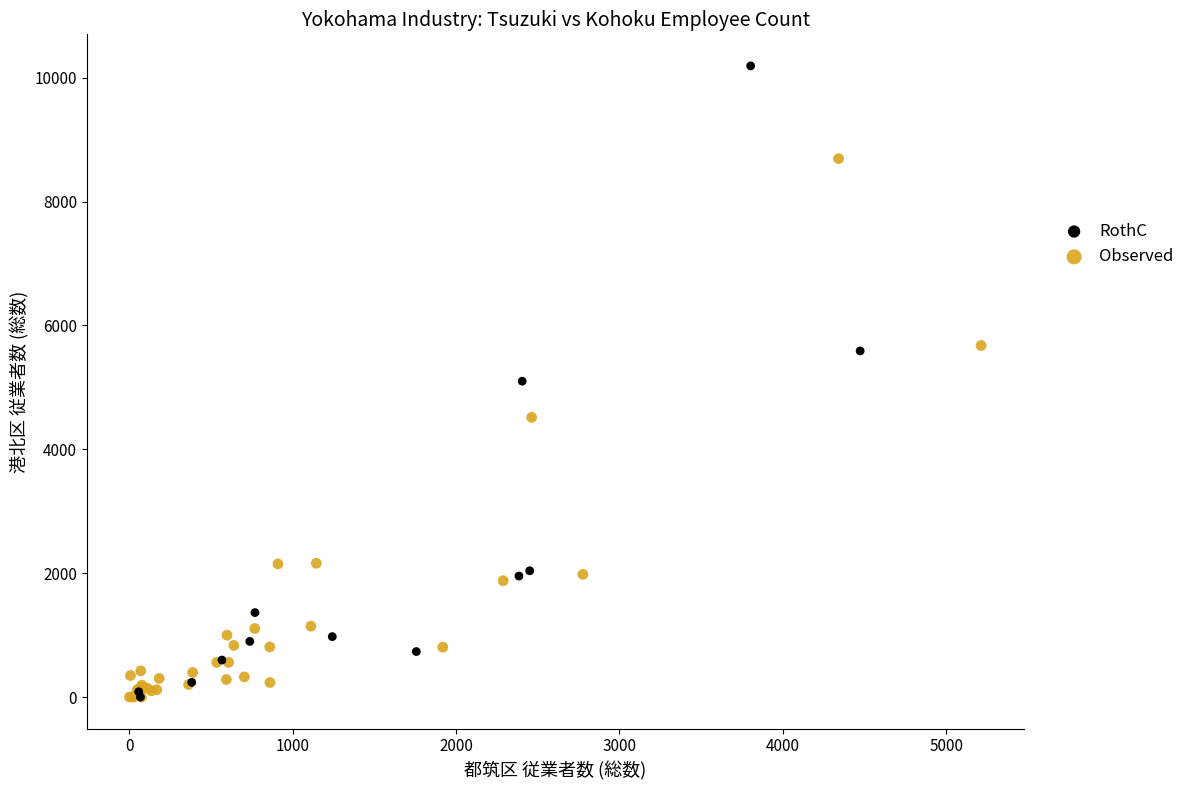

Which series contains the highest Y value?

RothC